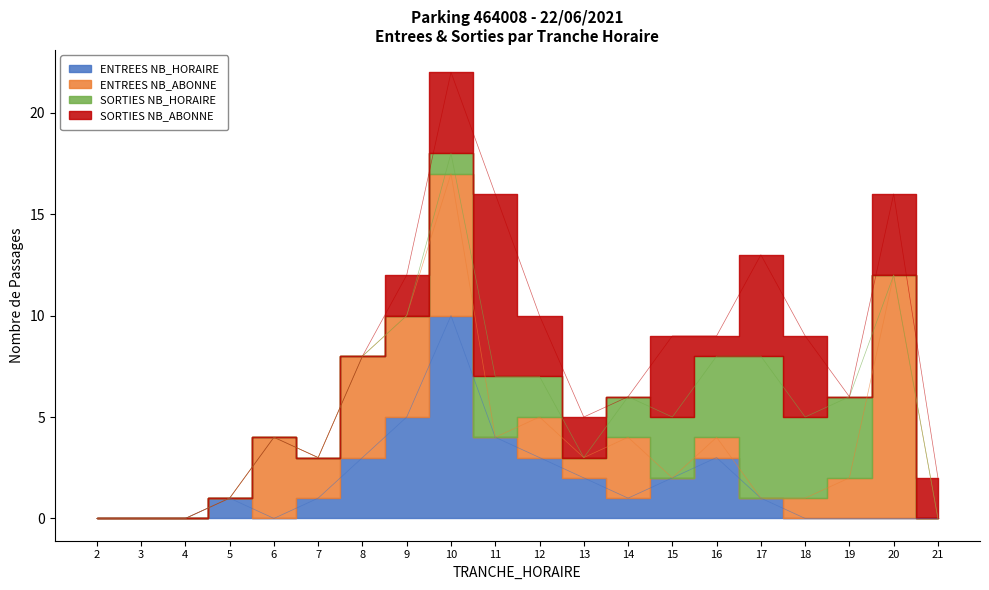

In ENTREES NB_ABONNE, how many points are lower than both neighbors (excluding endpoints)?

5